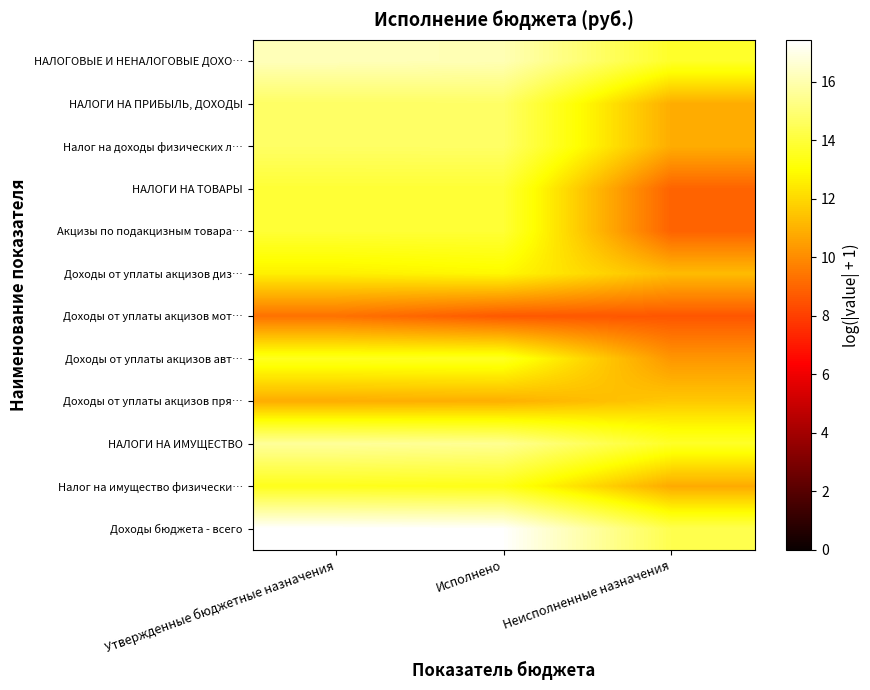

At which category does the chart reach its minimum across all series?

Неисполненные назначения